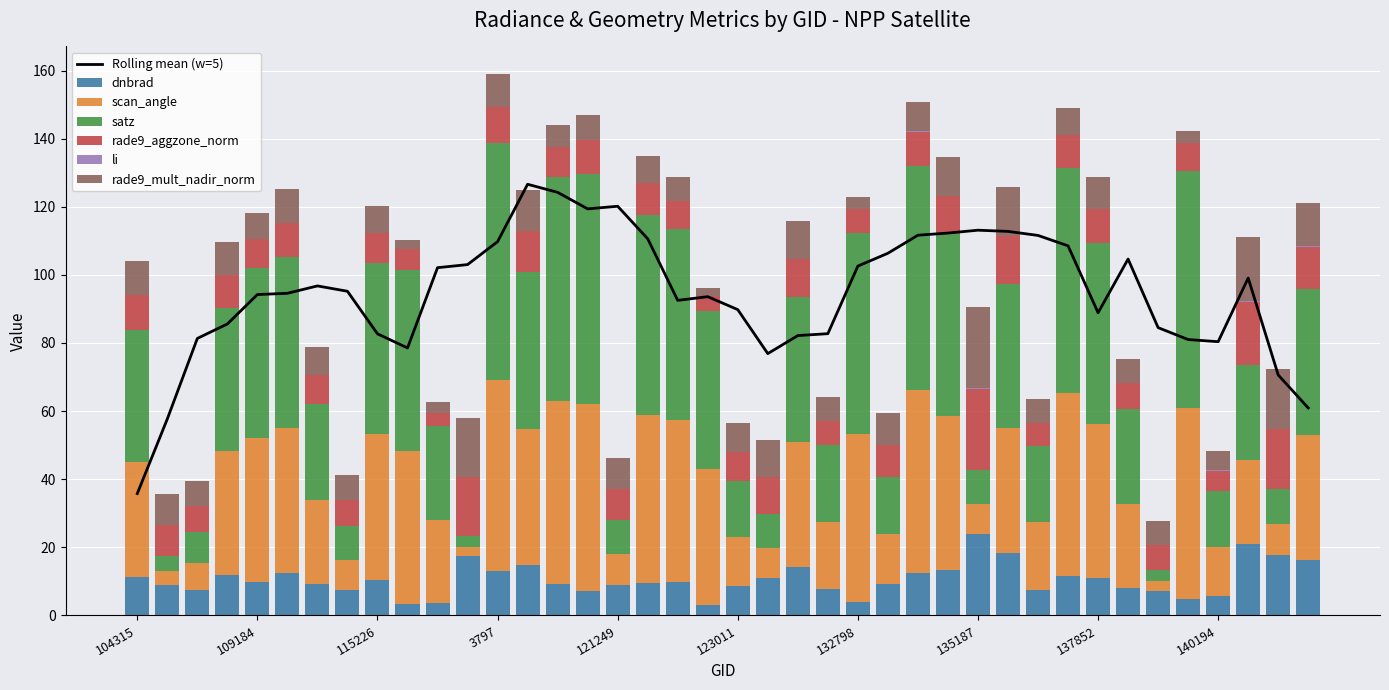

The value of scan_angle at 137852 is 45.2. True or false?

True